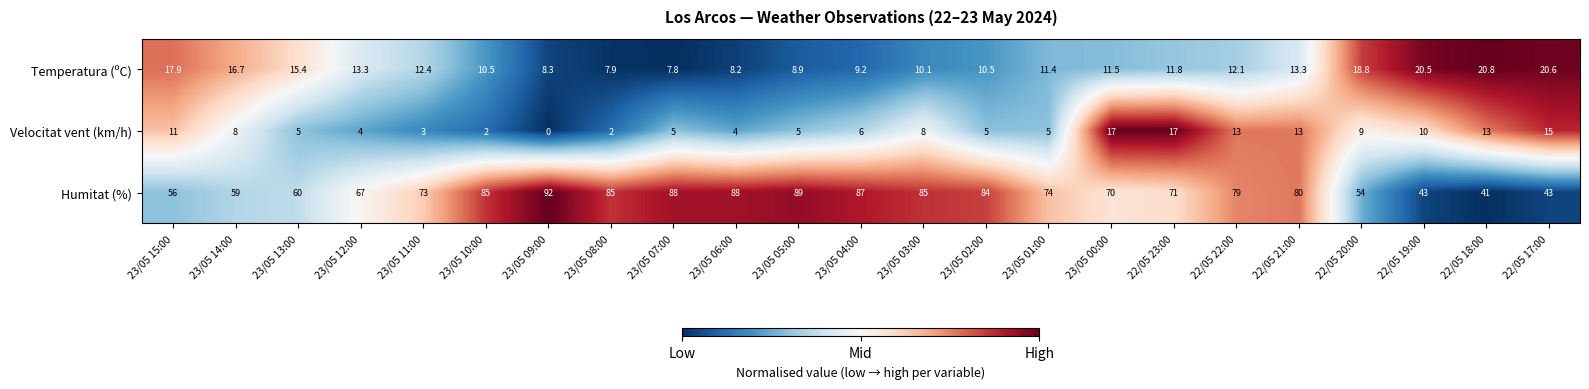

The Velocitat vent (km/h) series shows 11.1 at 22/05 23:00. True or false?

False